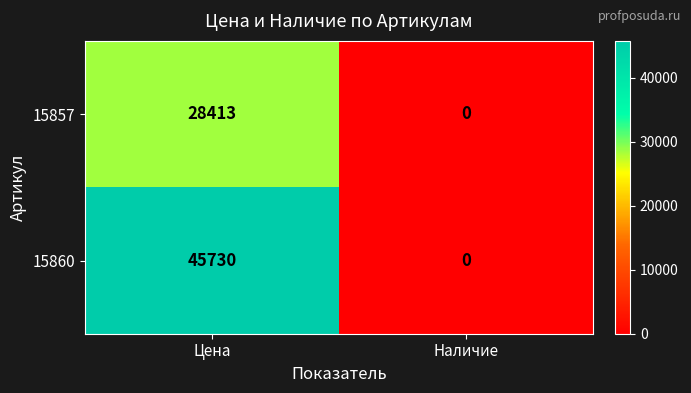

The value of 15860 at Наличие is 0. True or false?

True